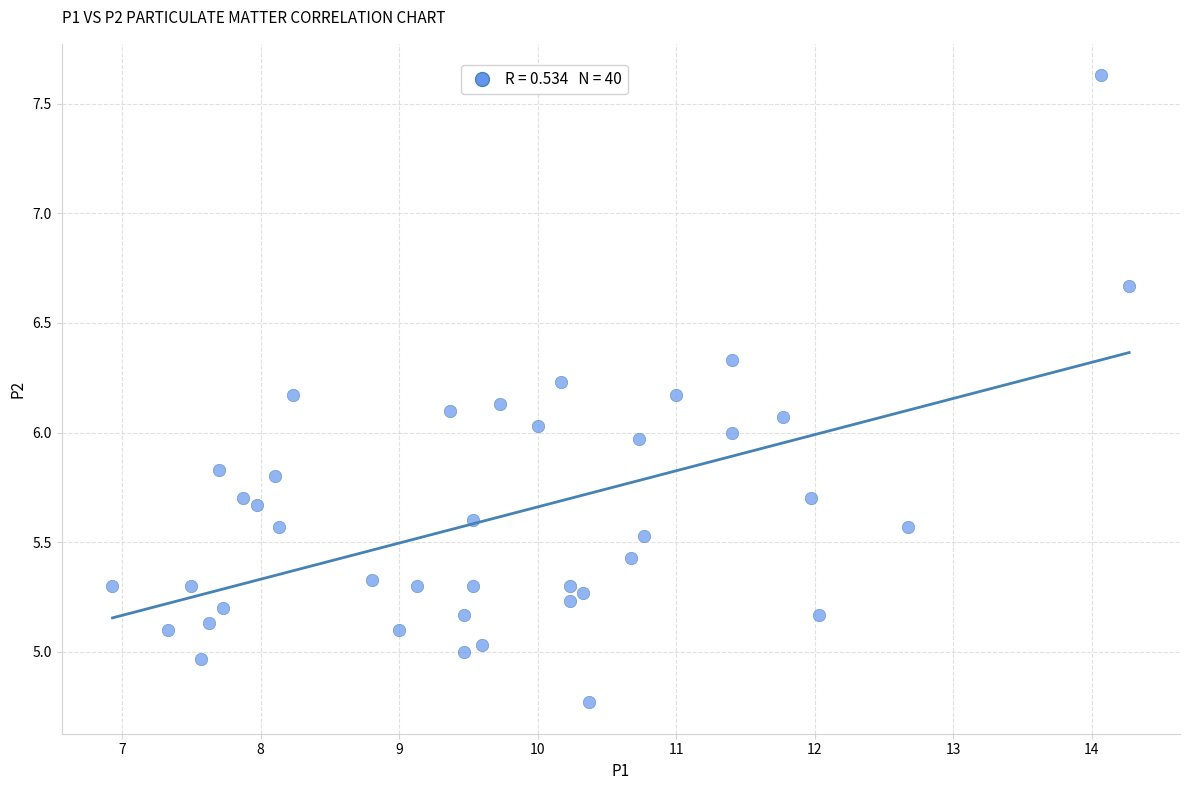

What is the range of X values (max minus min)?

7.3